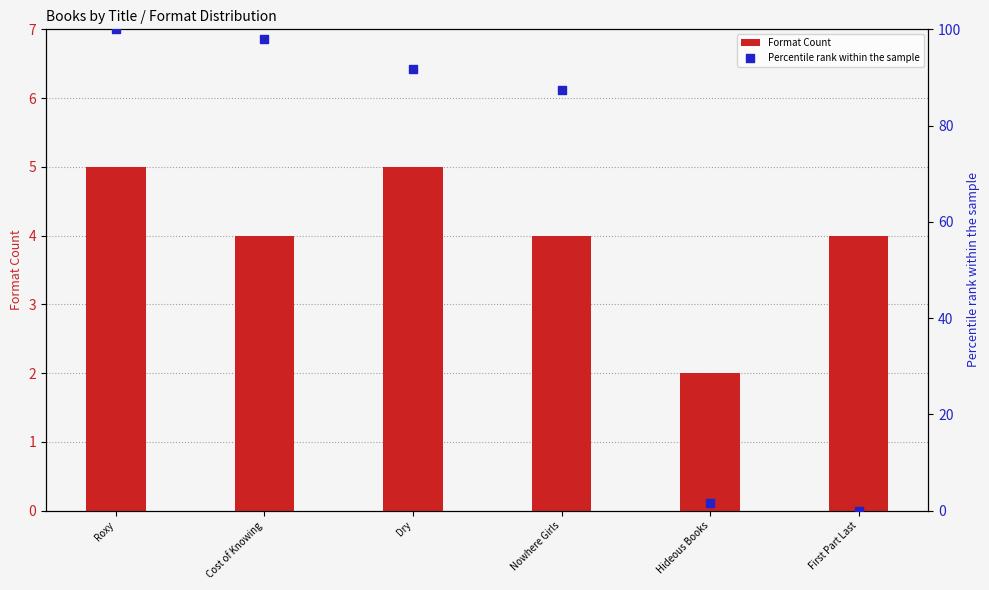

Which series reaches the minimum Y coordinate?

Percentile rank within the sample